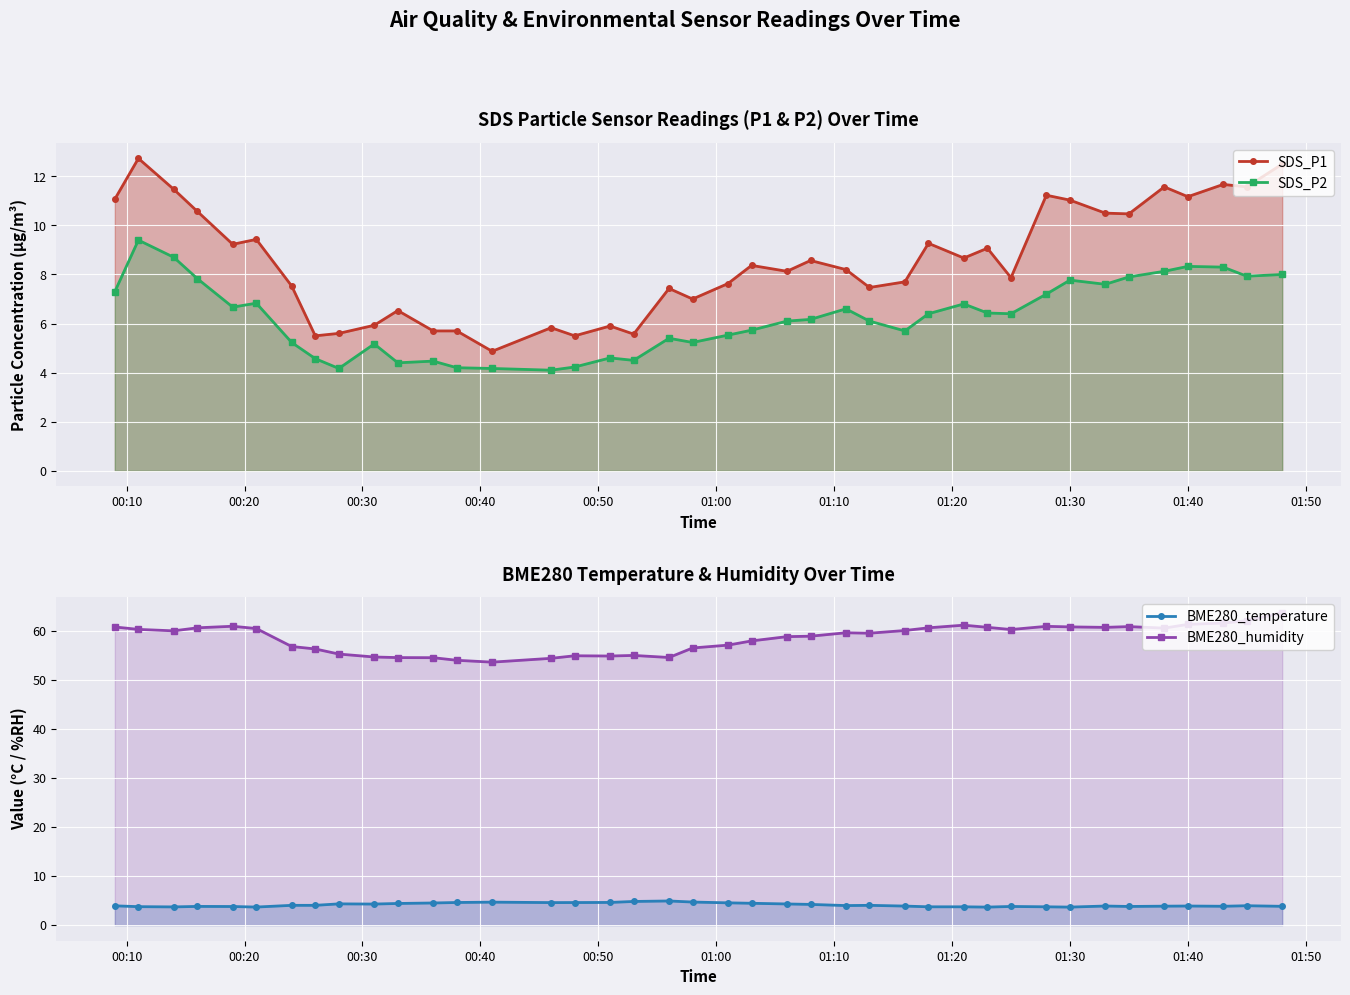

What is the difference between the SDS_P2 values at 01:30 and 01:00?

2.7